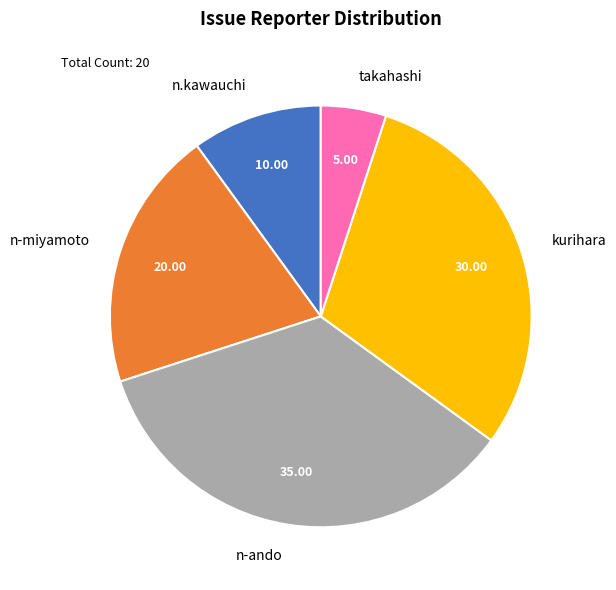

Combined, do takahashi and kurihara account for over 50%?

No